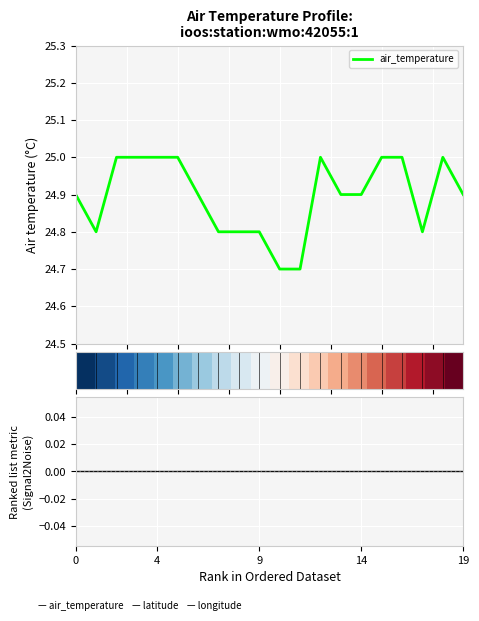

Which has a higher value, 14 or 12?

12